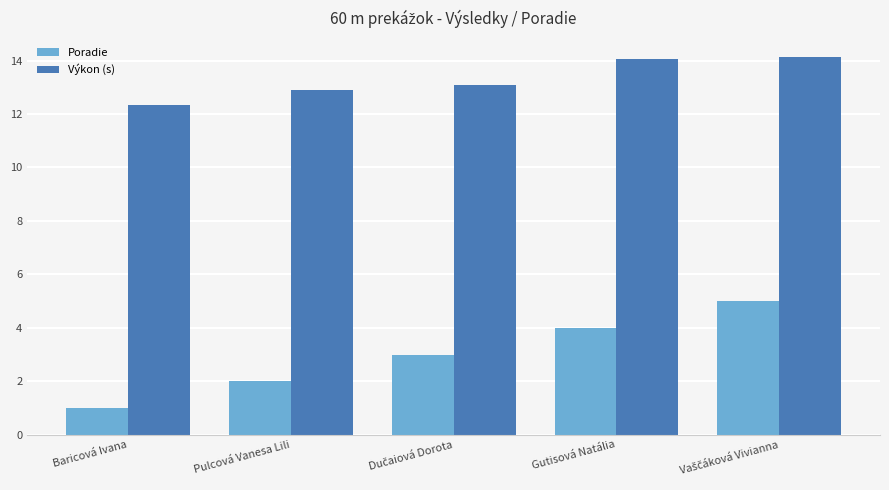

Which series has the largest total across all categories?

Výkon (s)